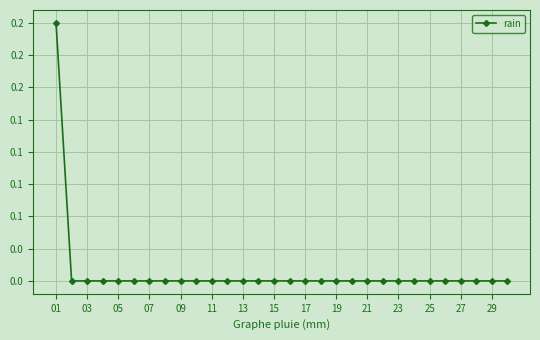

How many positive values are there?

1